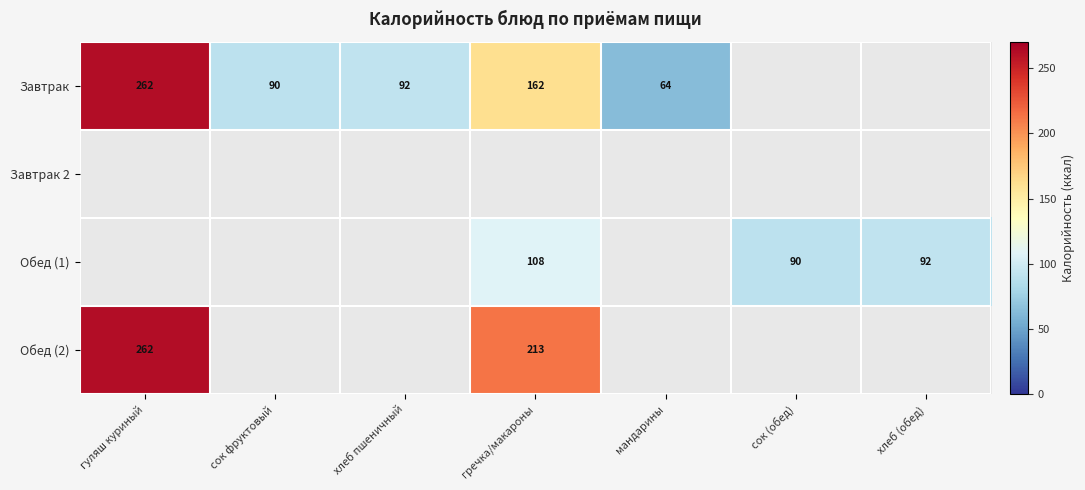

Is it true that Обед (2) equals 406 at гуляш куриный?

False